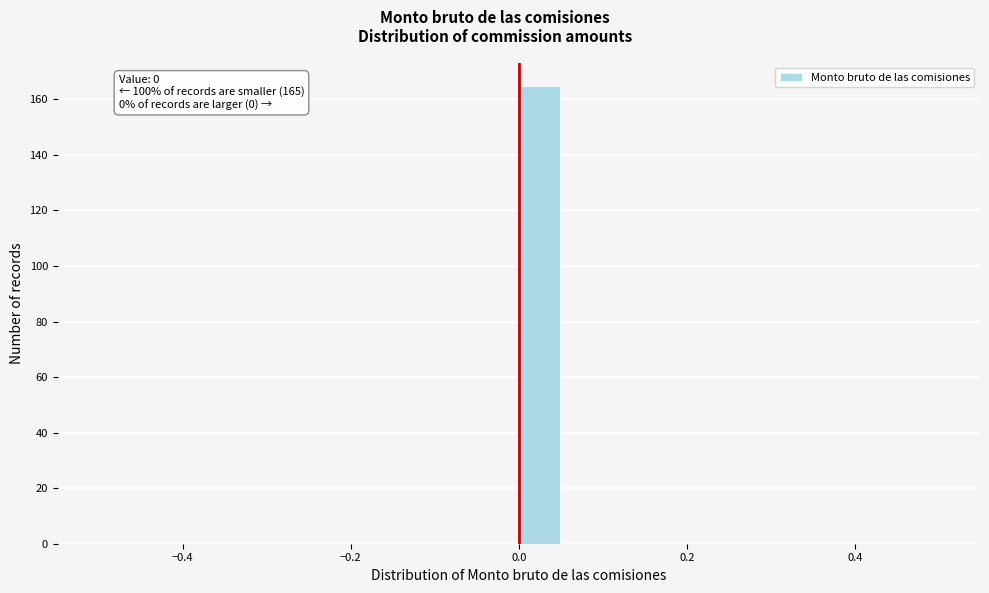

Around what value on the x-axis is the tallest bar? Give the approximate position of its centre, as read against the axis.

0.02